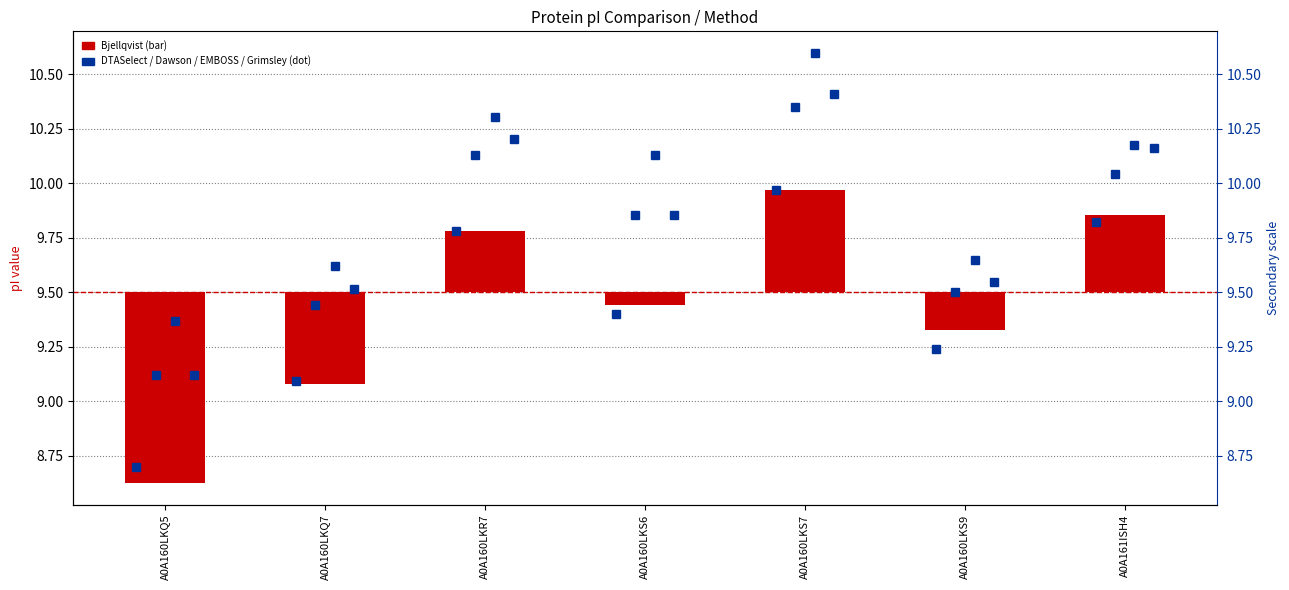

What is the approximate value of DTASelect at A0A160LKQ5?

8.7